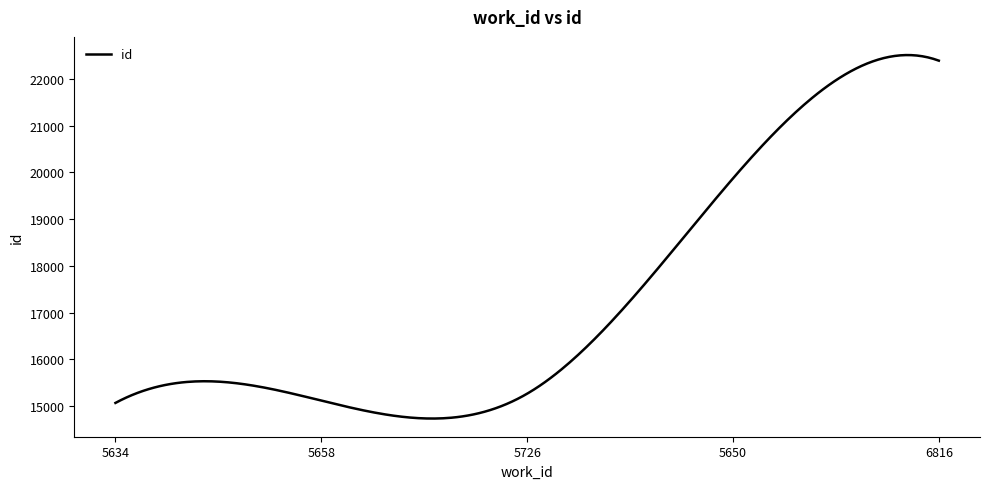

What is the difference between the maximum and minimum values?

7785.2